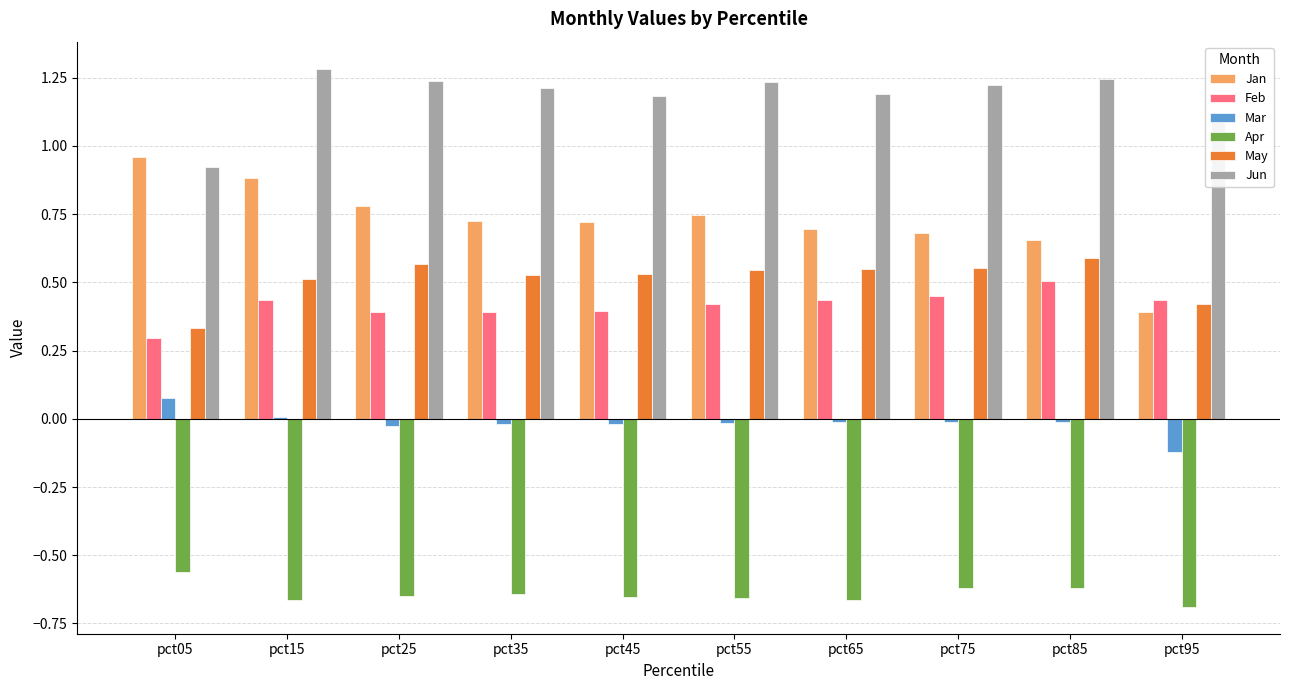

Which series changed the most between pct35 and pct95?

Jan